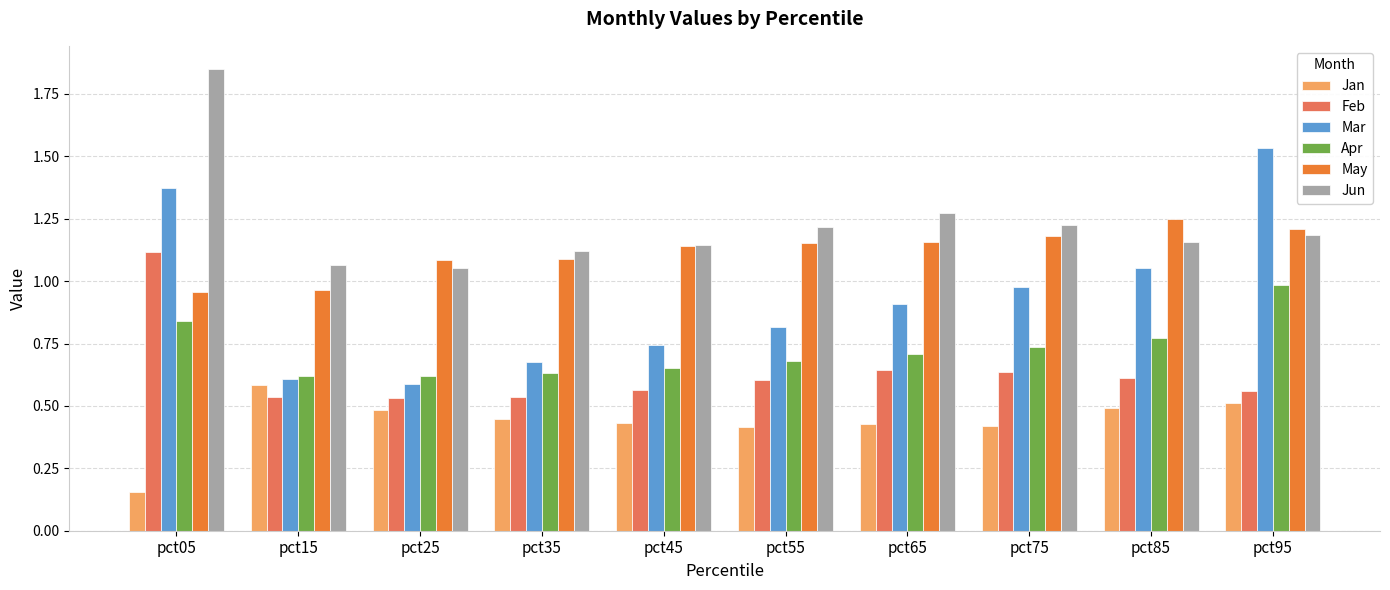

Between pct15 and pct95, which series saw the biggest shift?

Mar